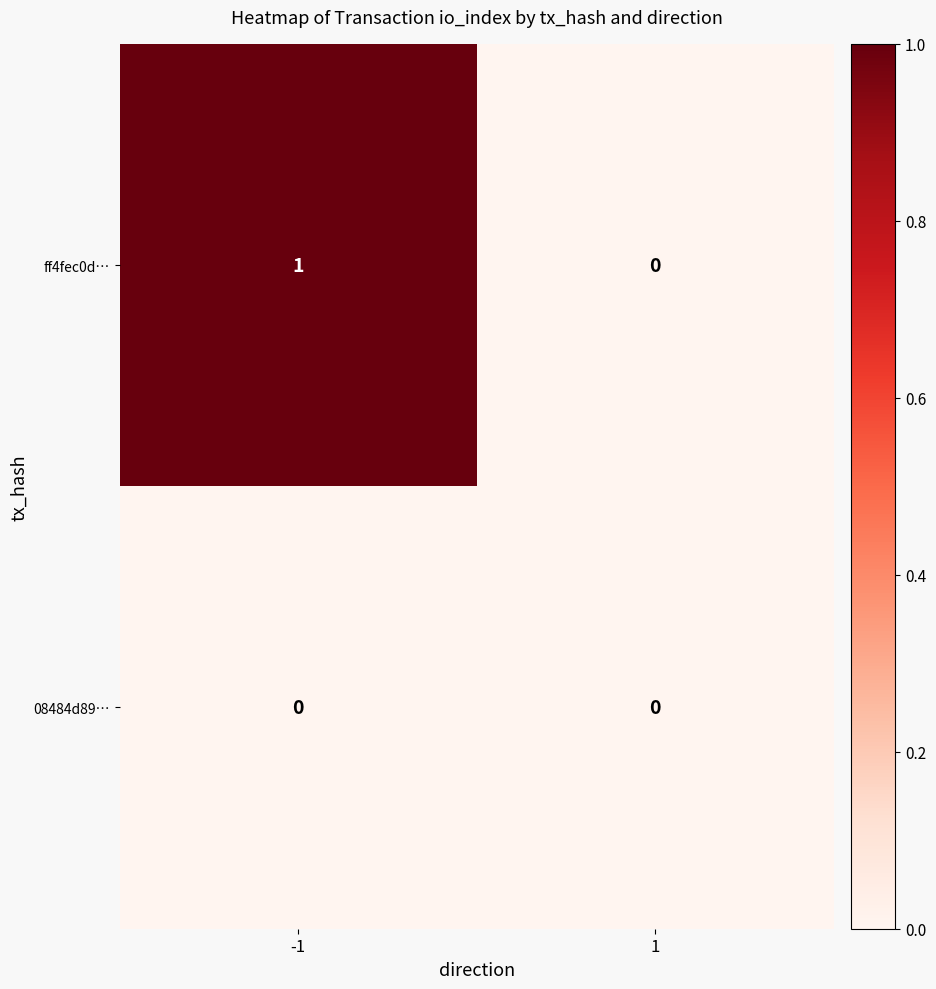

Between -1 and 1, which series saw the biggest shift?

ff4fec0d…